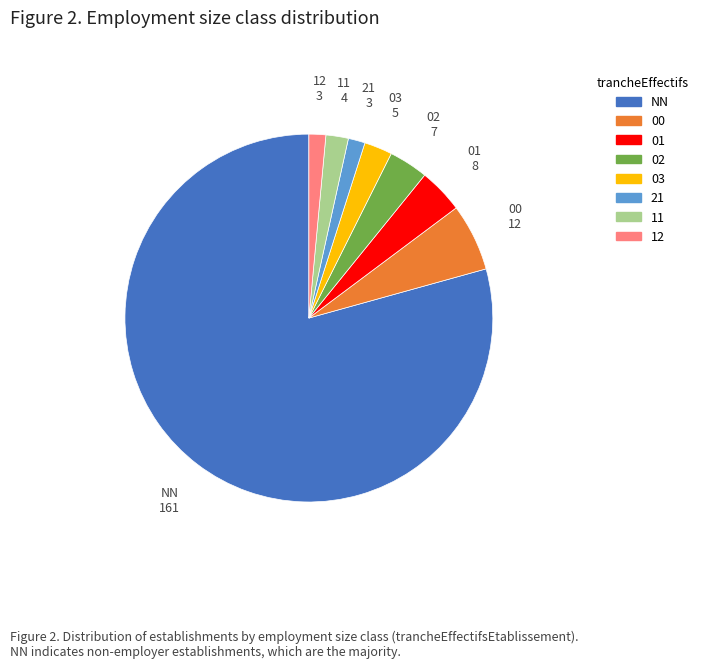

Combined, do 01 and 03 account for over 50%?

No